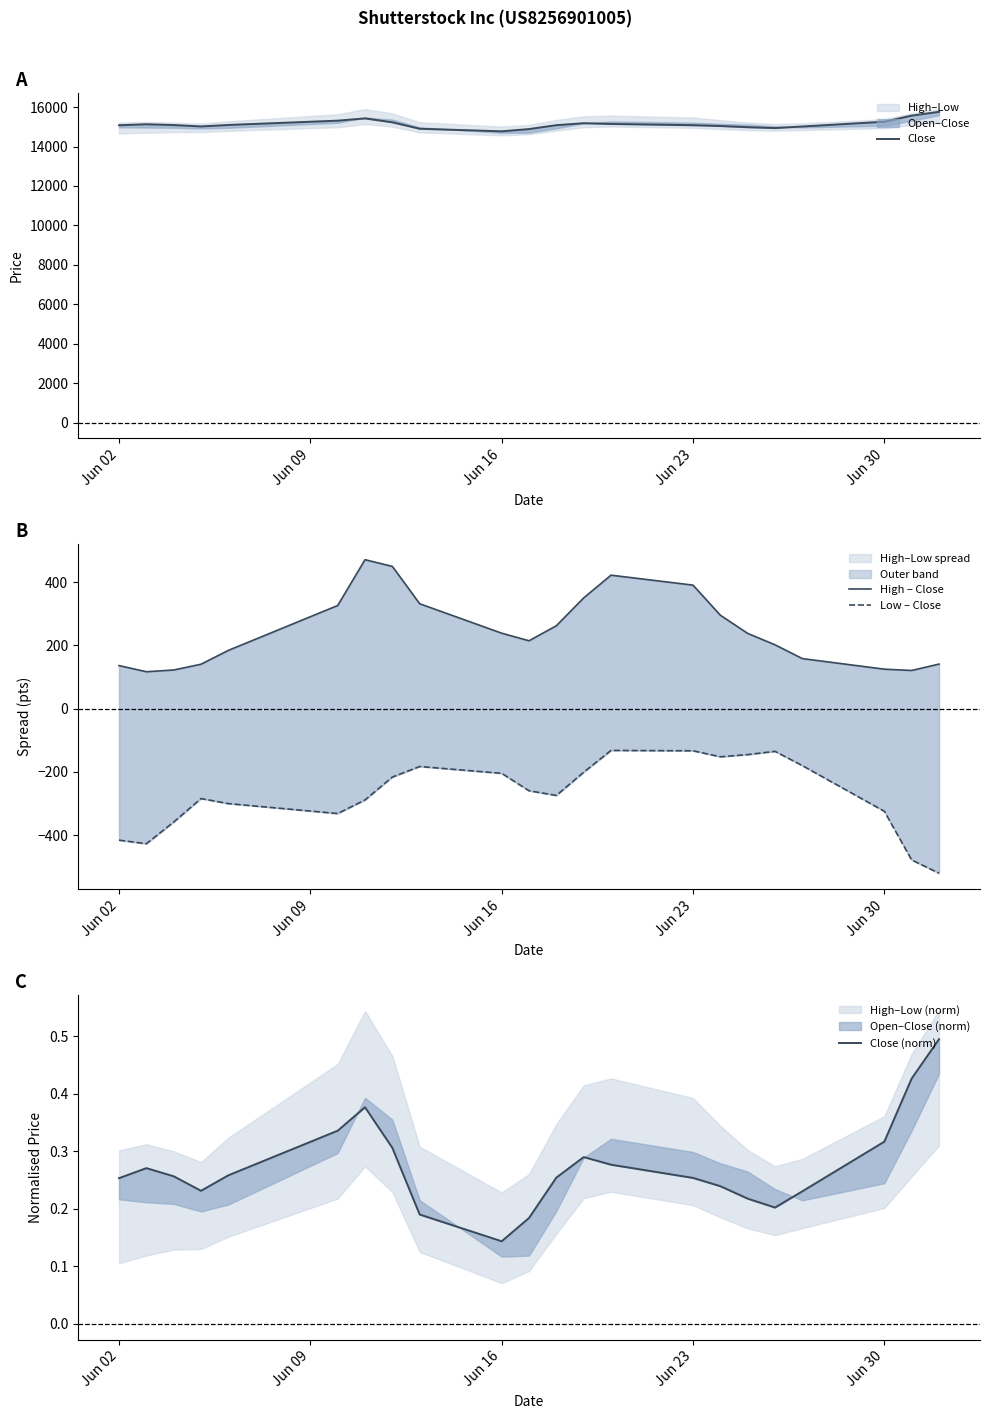

What is the value of the Close (norm) point at the 12th from the left?

0.3